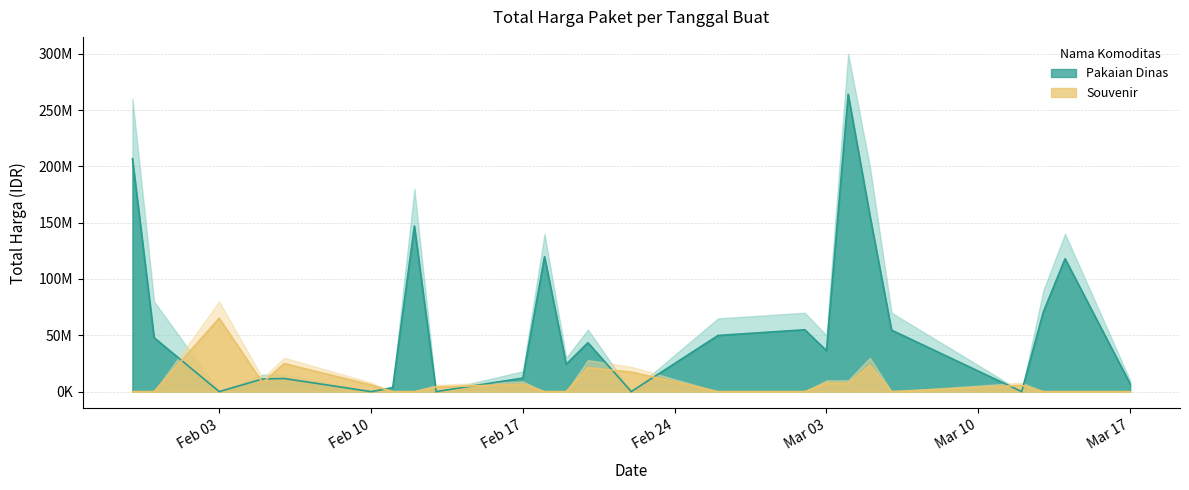

What is the approximate value of Souvenir at 2025-03-12, to the nearest 10?

5535000